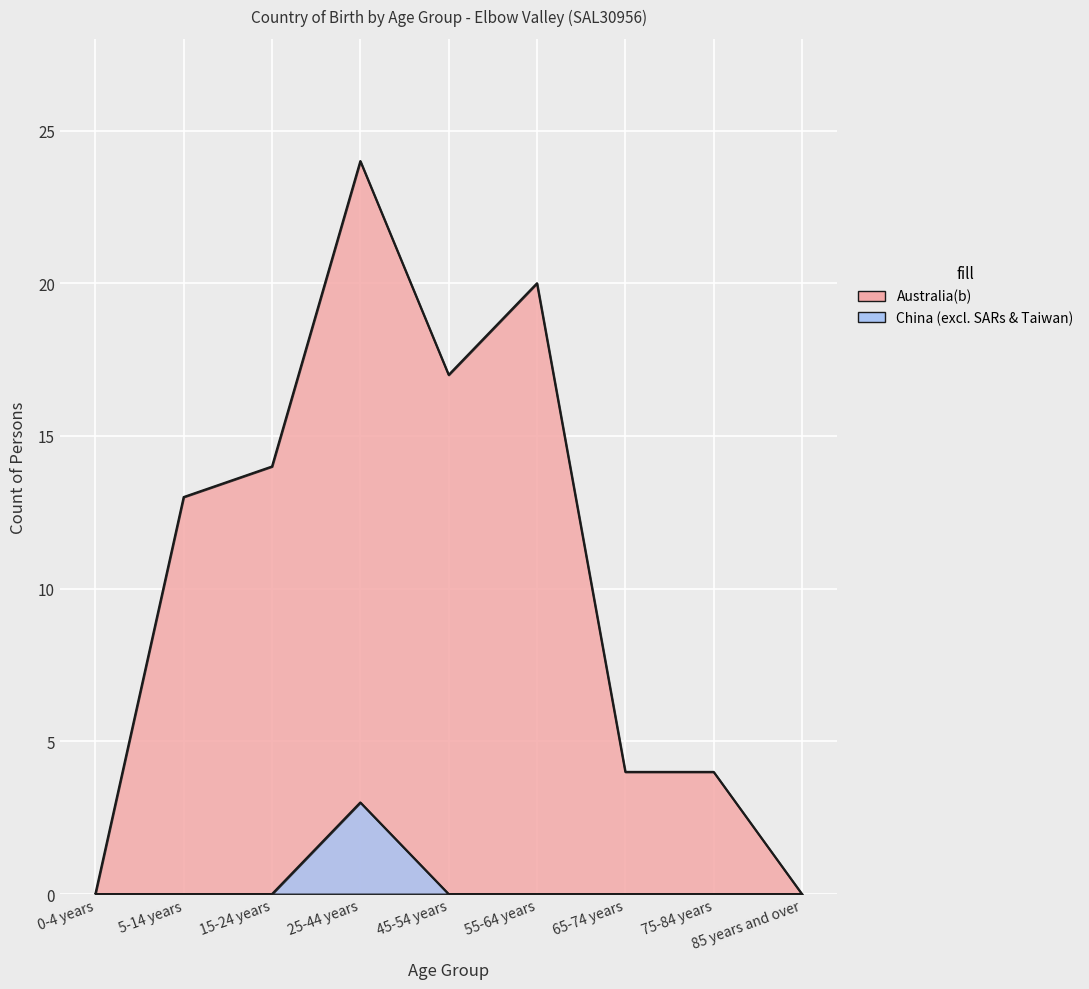

How many series are shown in this chart?

2